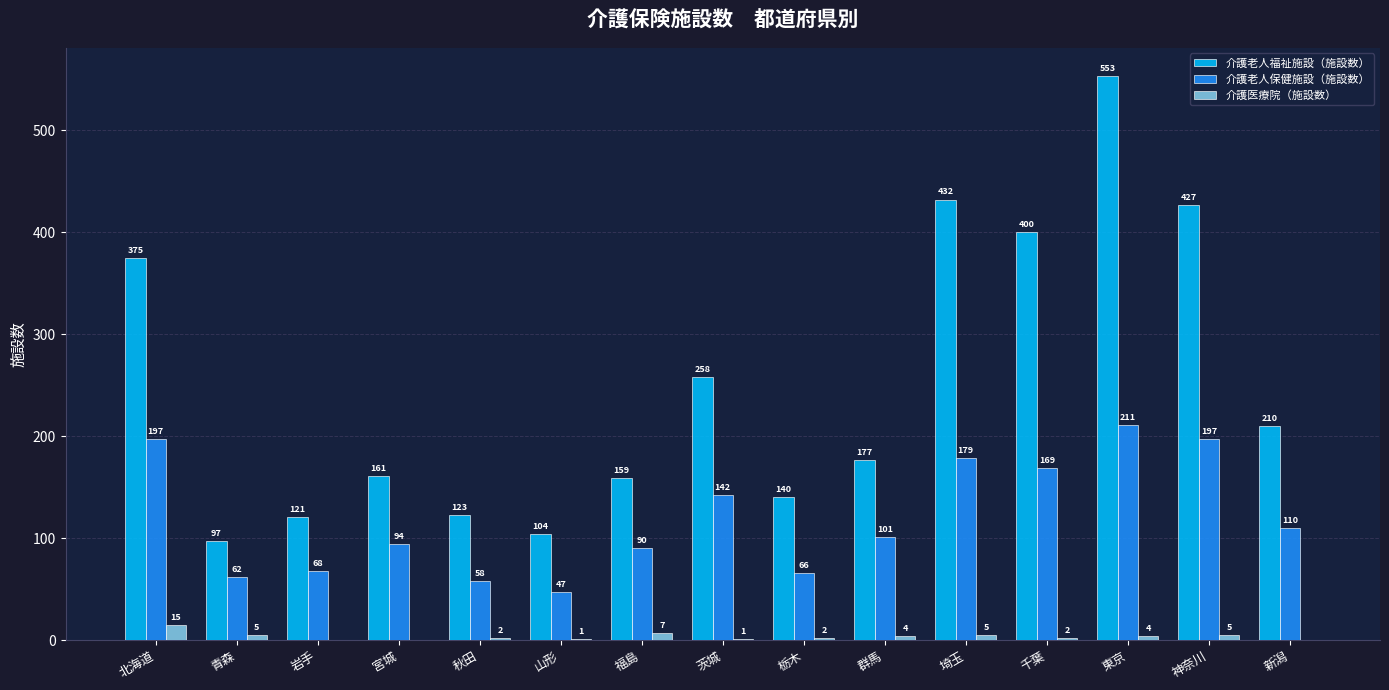

True or false: 介護老人福祉施設（施設数） has a value of 95 at 群馬.

False